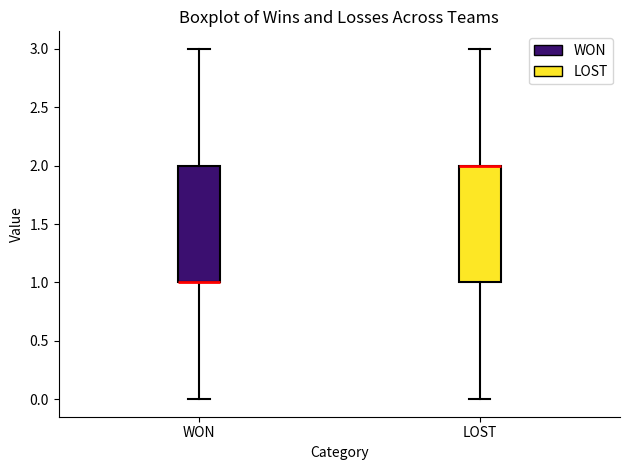

Where does the lower whisker of the box for WON end on the y-axis? The values are not printed on the chart, so give them approximately, as read against the axis.

0